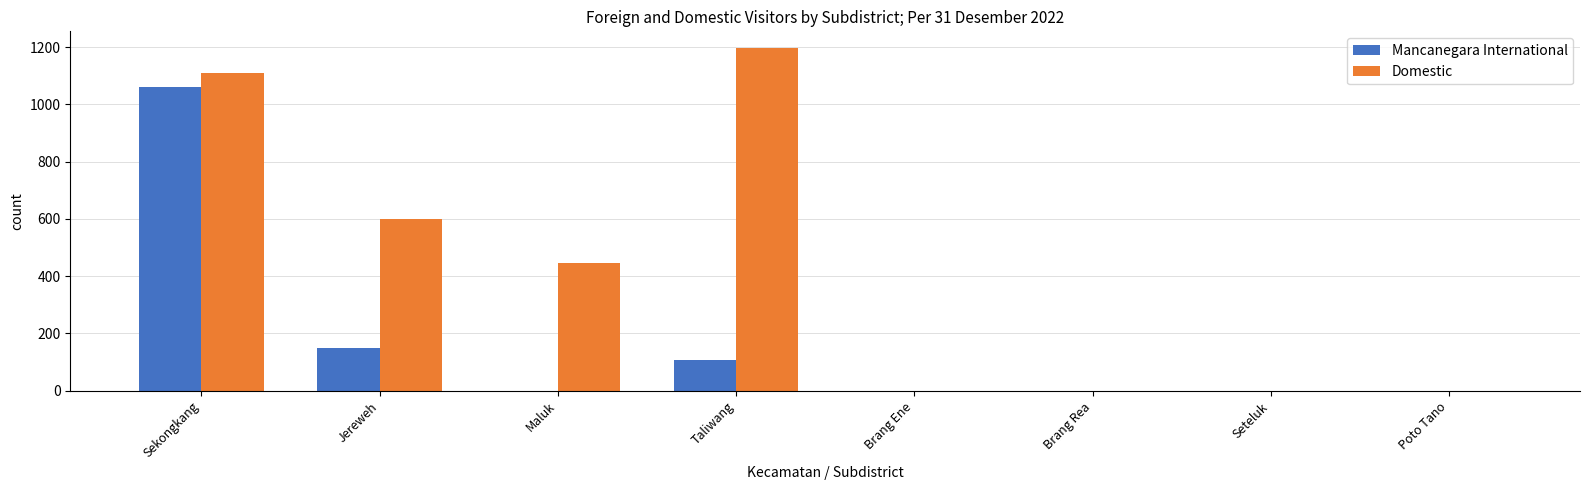

Reading left to right, what are all the values shown in this chart?

Mancanegara International: Sekongkang=1061	Jereweh=150	Maluk=0	Taliwang=109	Brang Ene=0	Brang Rea=0	Seteluk=0	Poto Tano=0
Domestic: Sekongkang=1109	Jereweh=600	Maluk=446	Taliwang=1195	Brang Ene=0	Brang Rea=0	Seteluk=0	Poto Tano=0